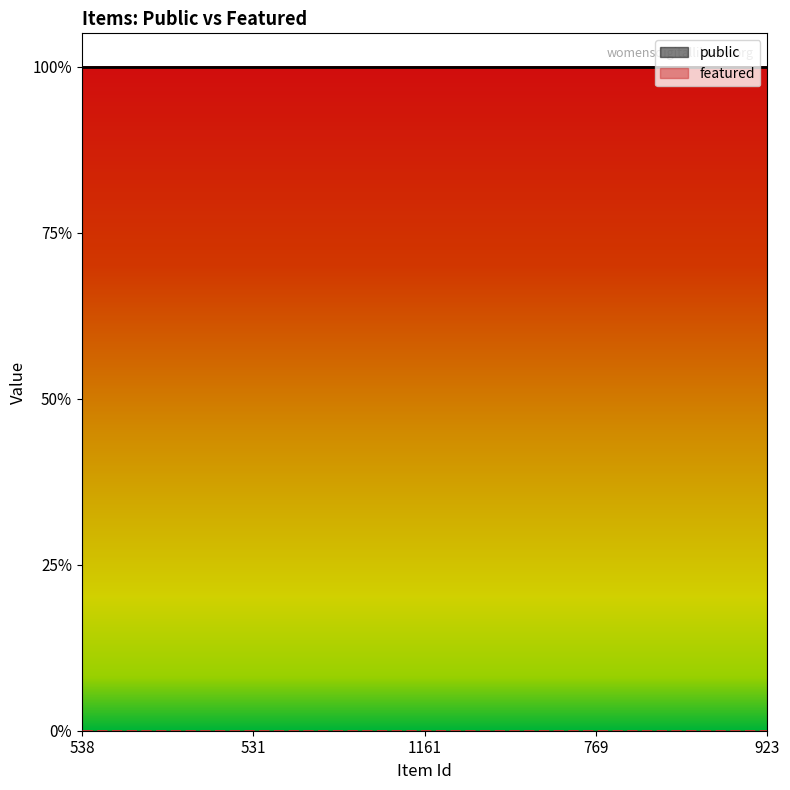

Which category has the lowest value across all series?

538